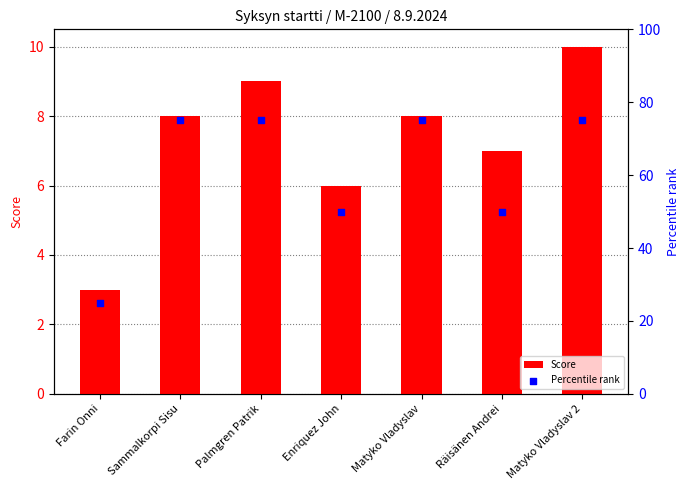

Which series has the largest Y range (max minus min)?

Percentile rank